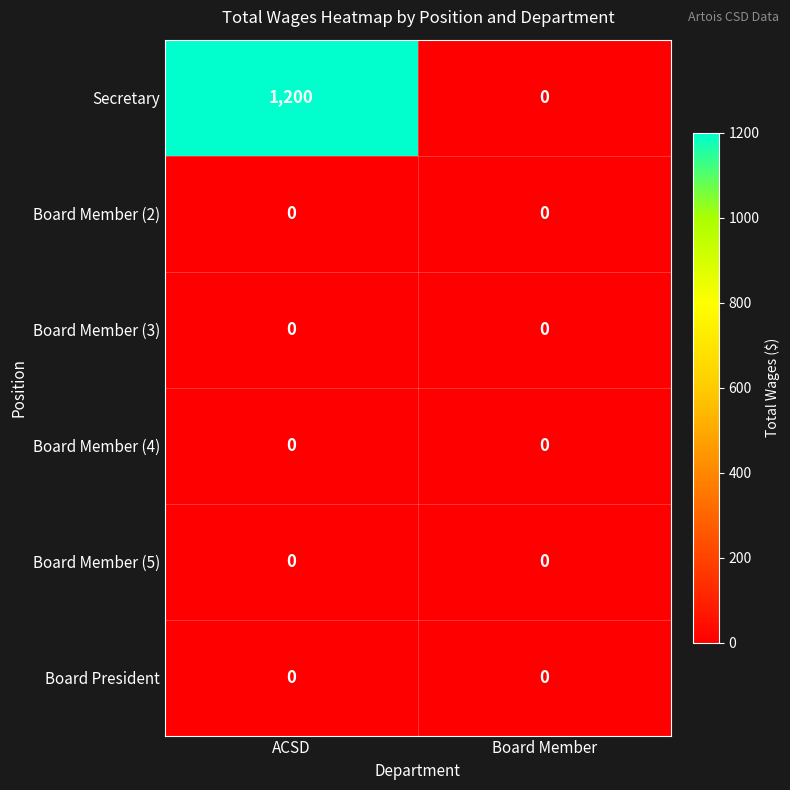

True or false: Board Member (2) has a value of 0 at Board Member.

True